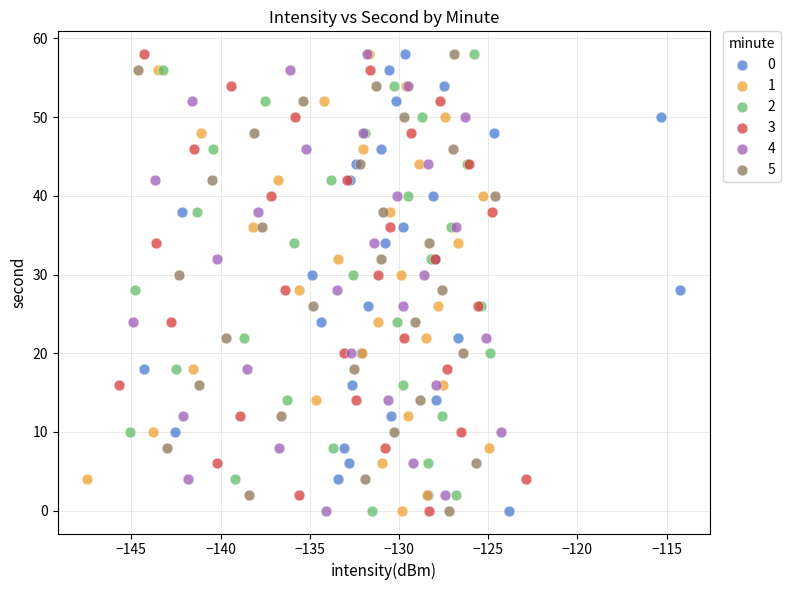

What are all the series names shown in the legend?

0, 1, 2, 3, 4, 5